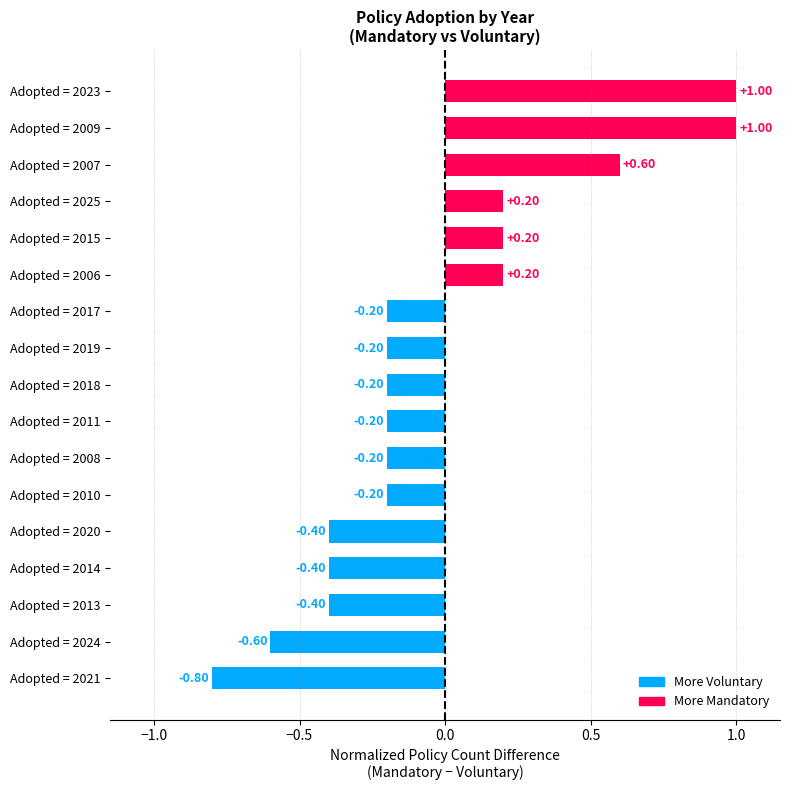

What is the difference between the second highest and minimum values?

1.8